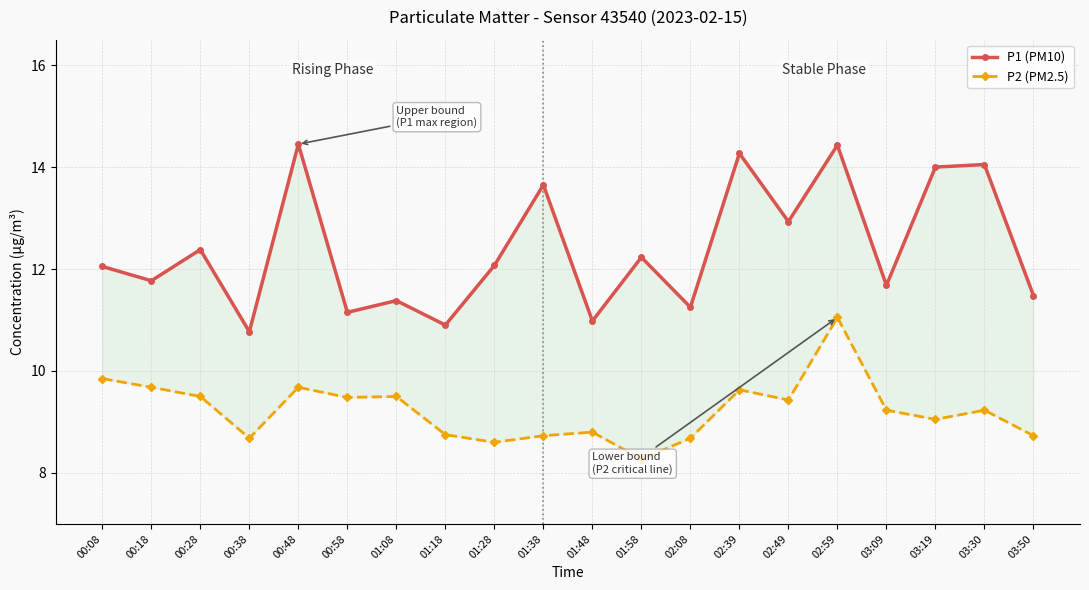

What is the difference between the maximum and second lowest values in the P2 (PM2.5) series?

2.5